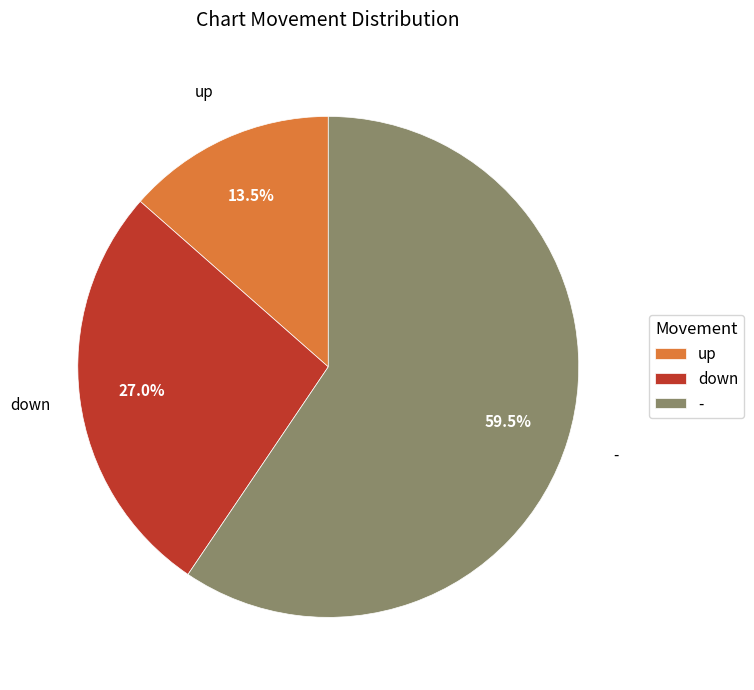

How many slices are in this pie chart?

3